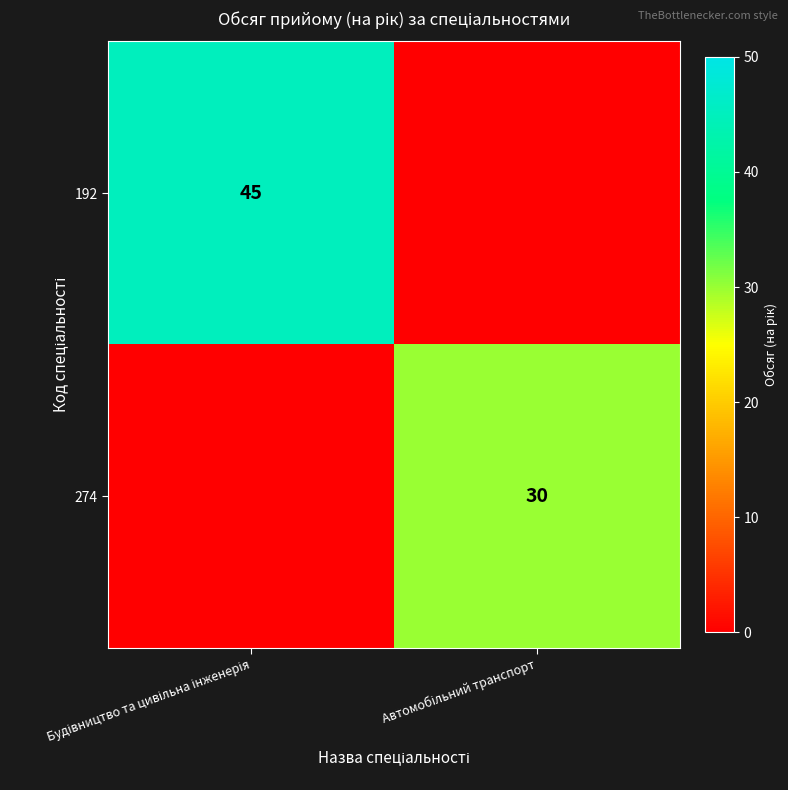

The 274 series shows 14 at Будівництво та цивільна інженерія. True or false?

False